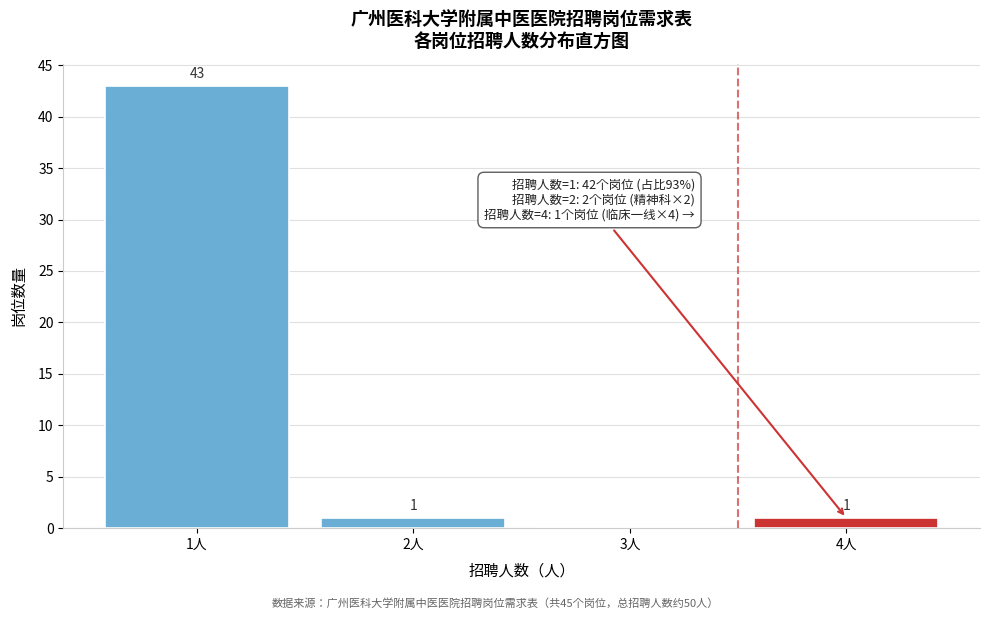

Which range on the x-axis has the tallest bar?

0.5 to 1.5